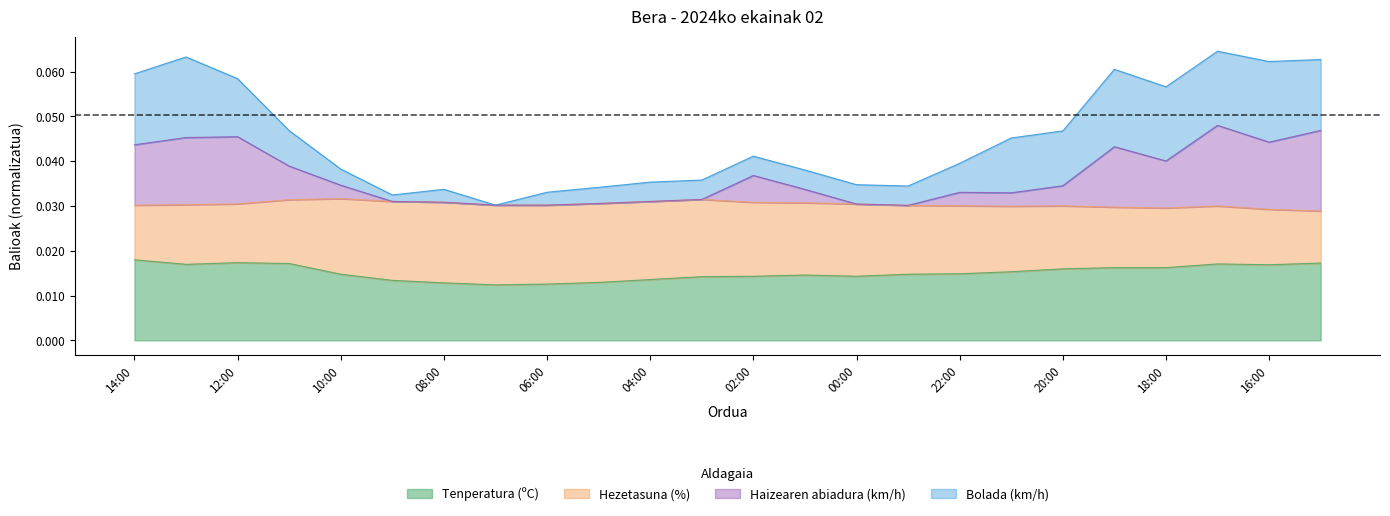

Does the chart have visible grid lines?

No